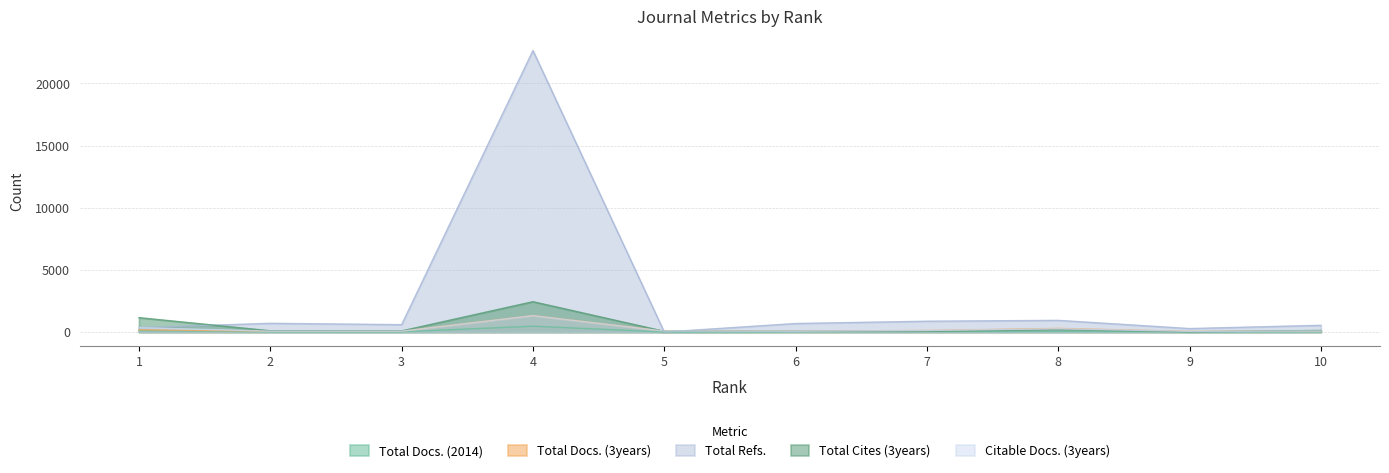

Reading left to right, transcribe all the data shown in this chart.

Total Docs. (2014): 1=121	2=21	3=16	4=471	5=0	6=25	7=42	8=55	9=17	10=22
Total Docs. (3years): 1=181	2=75	3=71	4=1321	5=81	6=68	7=124	8=292	9=52	10=94
Total Refs.: 1=357	2=702	3=593	4=22641	5=0	6=686	7=871	8=940	9=280	10=542
Total Cites (3years): 1=1158	2=102	3=91	4=2442	5=60	6=59	7=53	8=185	9=16	10=131
Citable Docs. (3years): 1=351	2=68	3=67	4=1316	5=76	6=64	7=123	8=265	9=52	10=84